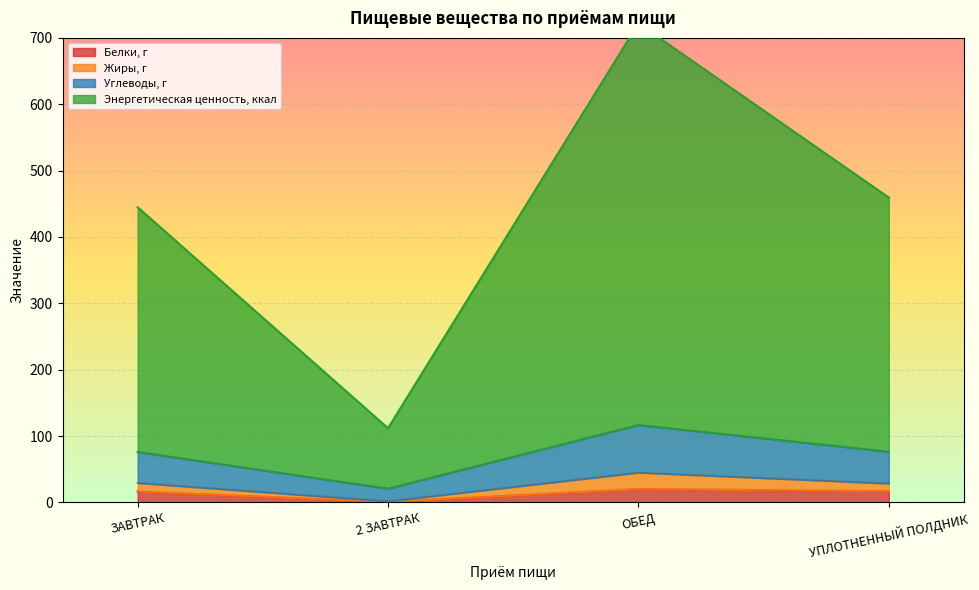

The value of Белки, г at ЗАВТРАК is 16.5. True or false?

True